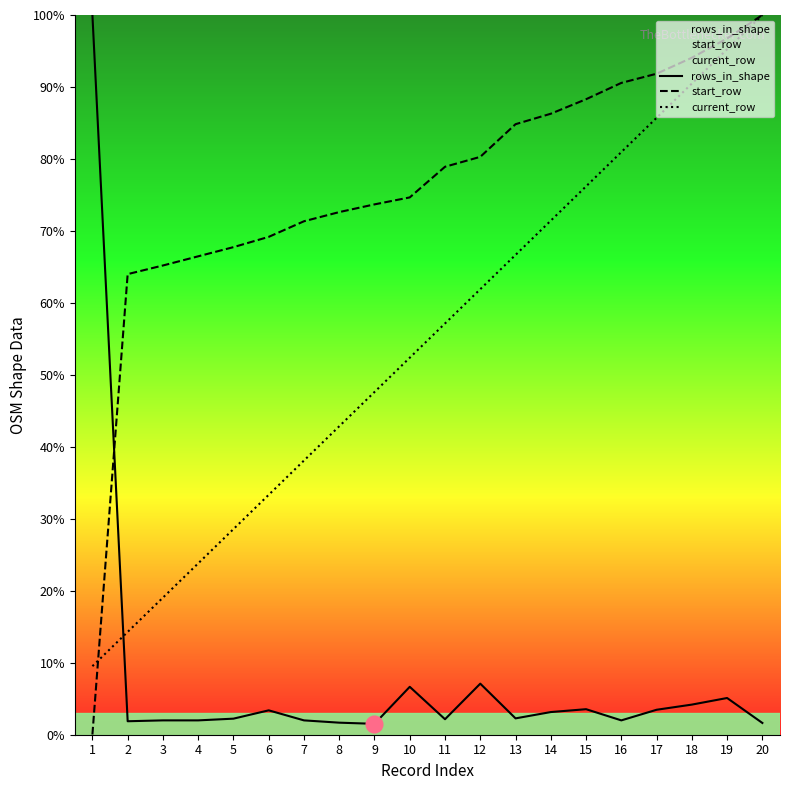

Read the current_row value at 9.

47.6